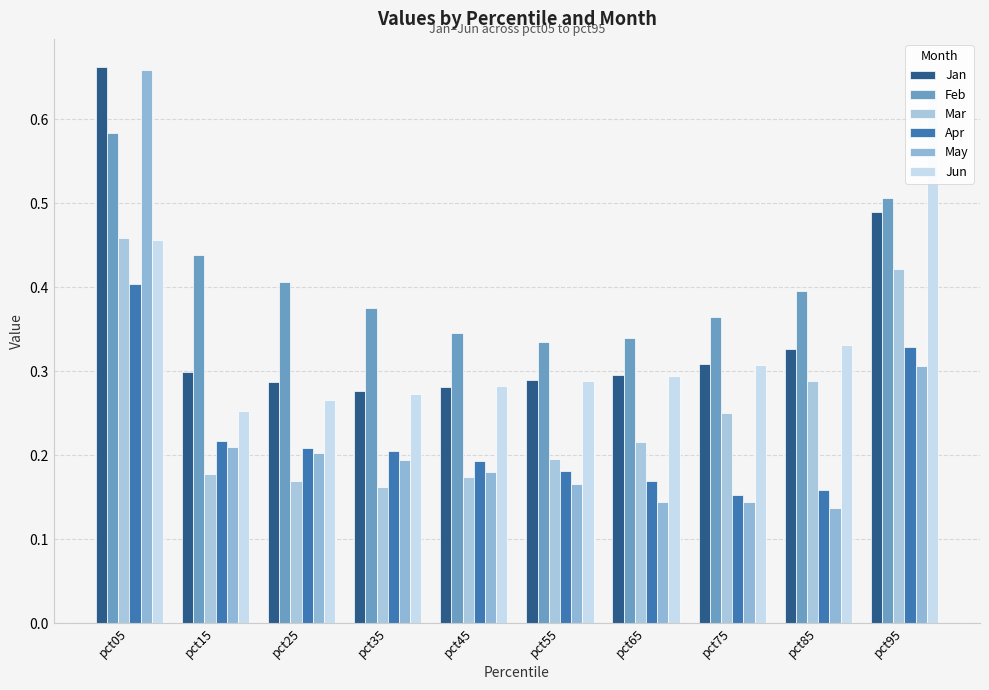

Reading left to right, extract all data points from this chart.

Jan: pct05=0.7	pct15=0.3	pct25=0.3	pct35=0.3	pct45=0.3	pct55=0.3	pct65=0.3	pct75=0.3	pct85=0.3	pct95=0.5
Feb: pct05=0.6	pct15=0.4	pct25=0.4	pct35=0.4	pct45=0.3	pct55=0.3	pct65=0.3	pct75=0.4	pct85=0.4	pct95=0.5
Mar: pct05=0.5	pct15=0.2	pct25=0.2	pct35=0.2	pct45=0.2	pct55=0.2	pct65=0.2	pct75=0.3	pct85=0.3	pct95=0.4
Apr: pct05=0.4	pct15=0.2	pct25=0.2	pct35=0.2	pct45=0.2	pct55=0.2	pct65=0.2	pct75=0.2	pct85=0.2	pct95=0.3
May: pct05=0.7	pct15=0.2	pct25=0.2	pct35=0.2	pct45=0.2	pct55=0.2	pct65=0.1	pct75=0.1	pct85=0.1	pct95=0.3
Jun: pct05=0.5	pct15=0.3	pct25=0.3	pct35=0.3	pct45=0.3	pct55=0.3	pct65=0.3	pct75=0.3	pct85=0.3	pct95=0.6